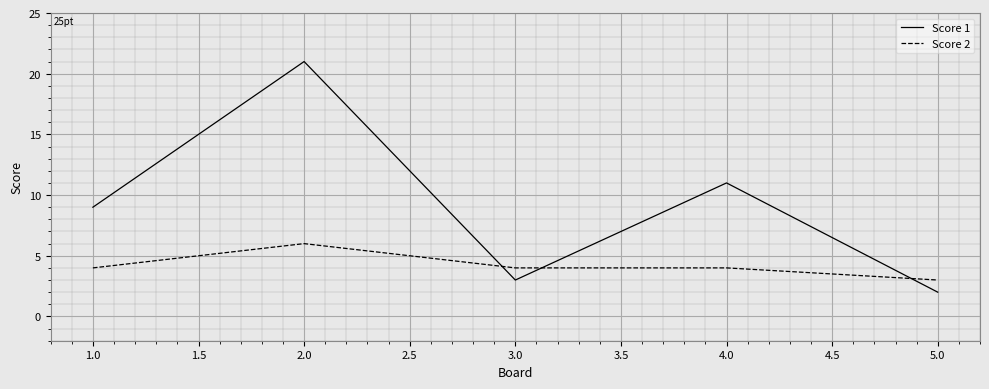

List the labels in order of Score 1 value, largest first.

2.0, 4.0, 1.0, 3.0, 5.0